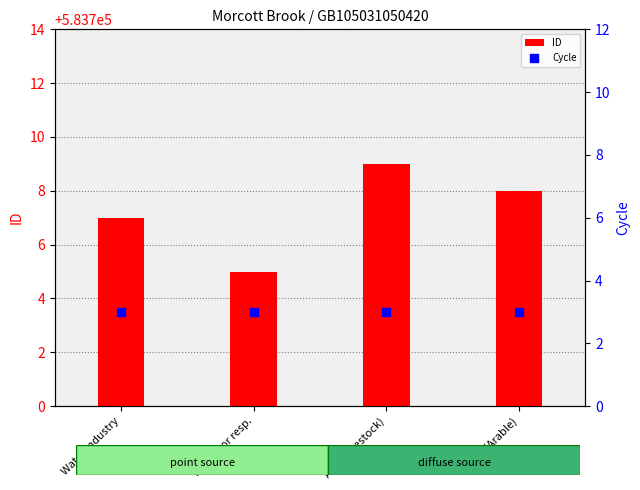

What is the total value across all series at Agri (Arable)?

583711